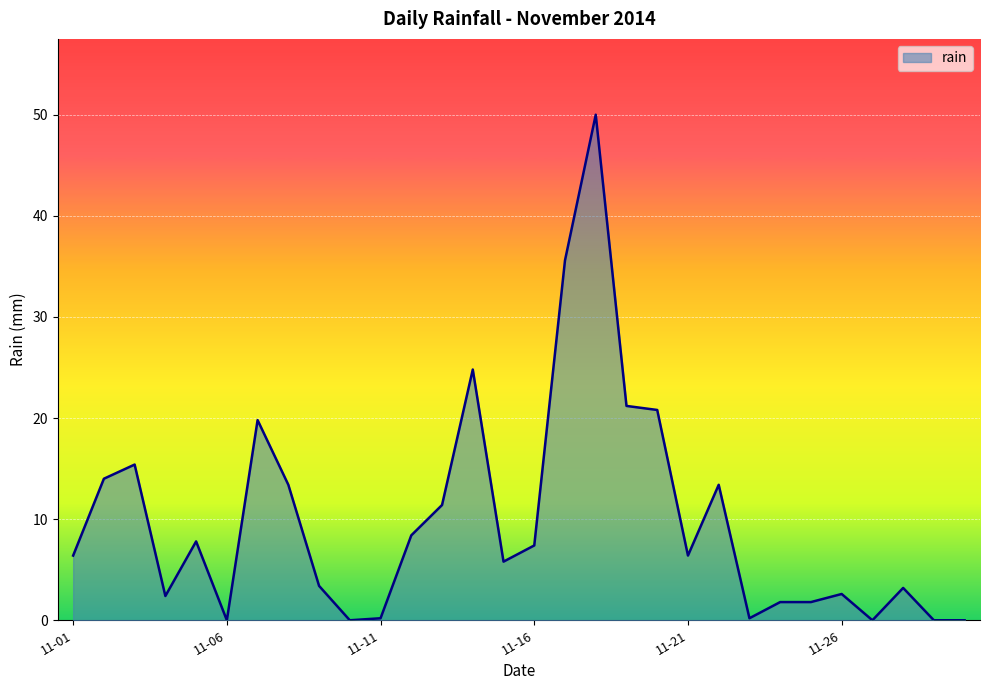

What is the maximum value shown in the chart?

50.0